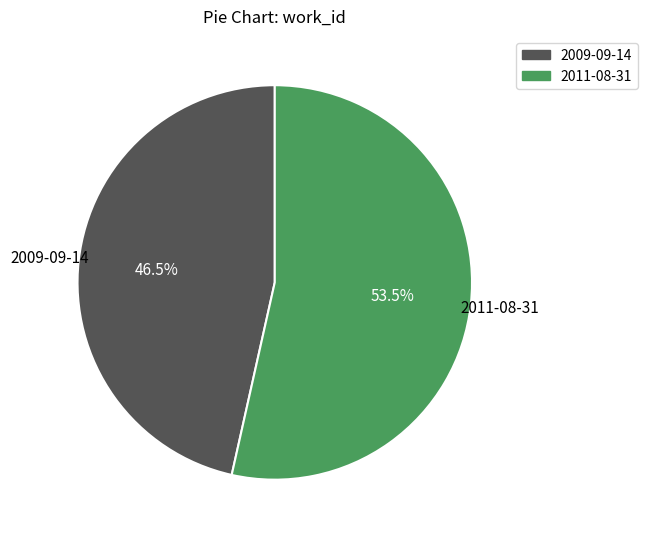

Is it true that 2009-09-14 is 36% of the pie?

False